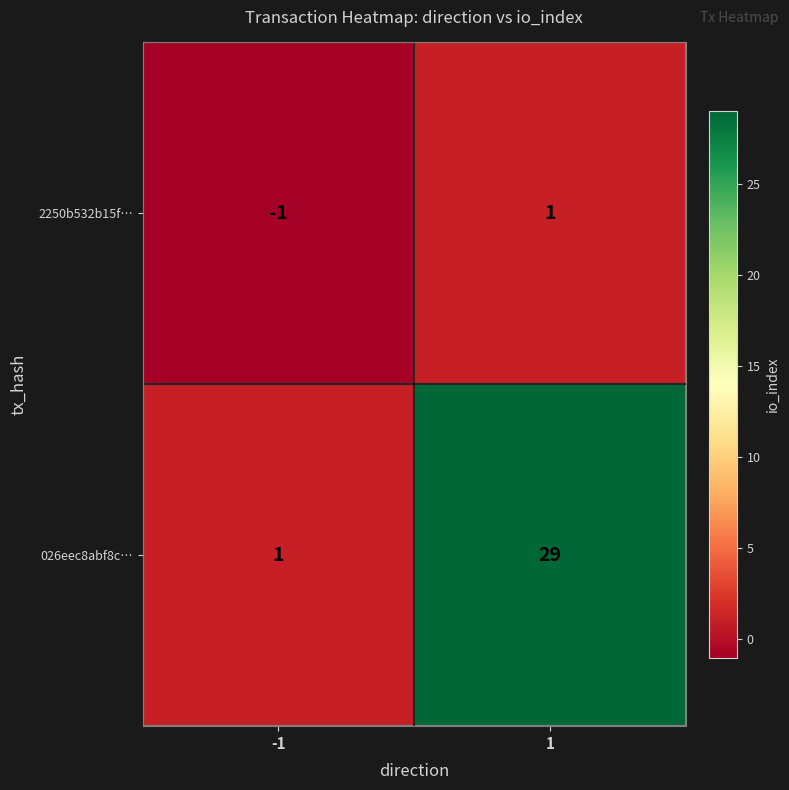

At 1, list the series in order from smallest to largest.

2250b532b15f…, 026eec8abf8c…